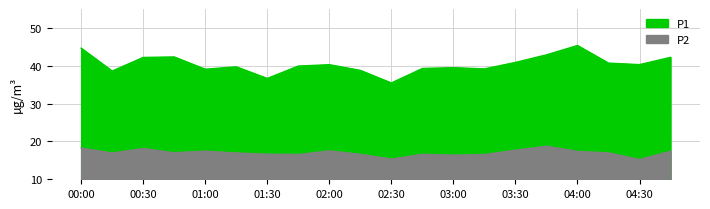

How many distinct data groups are displayed?

2